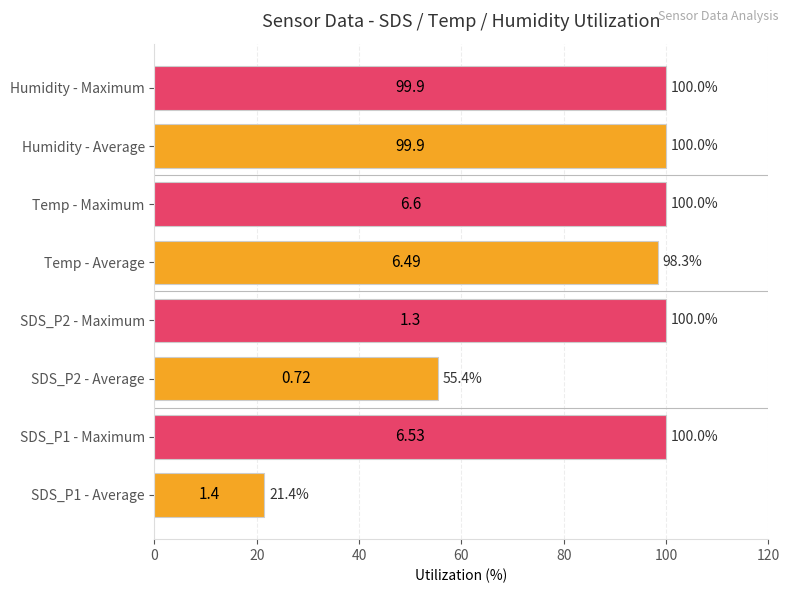

What is the difference between the second highest and second lowest values?

44.6